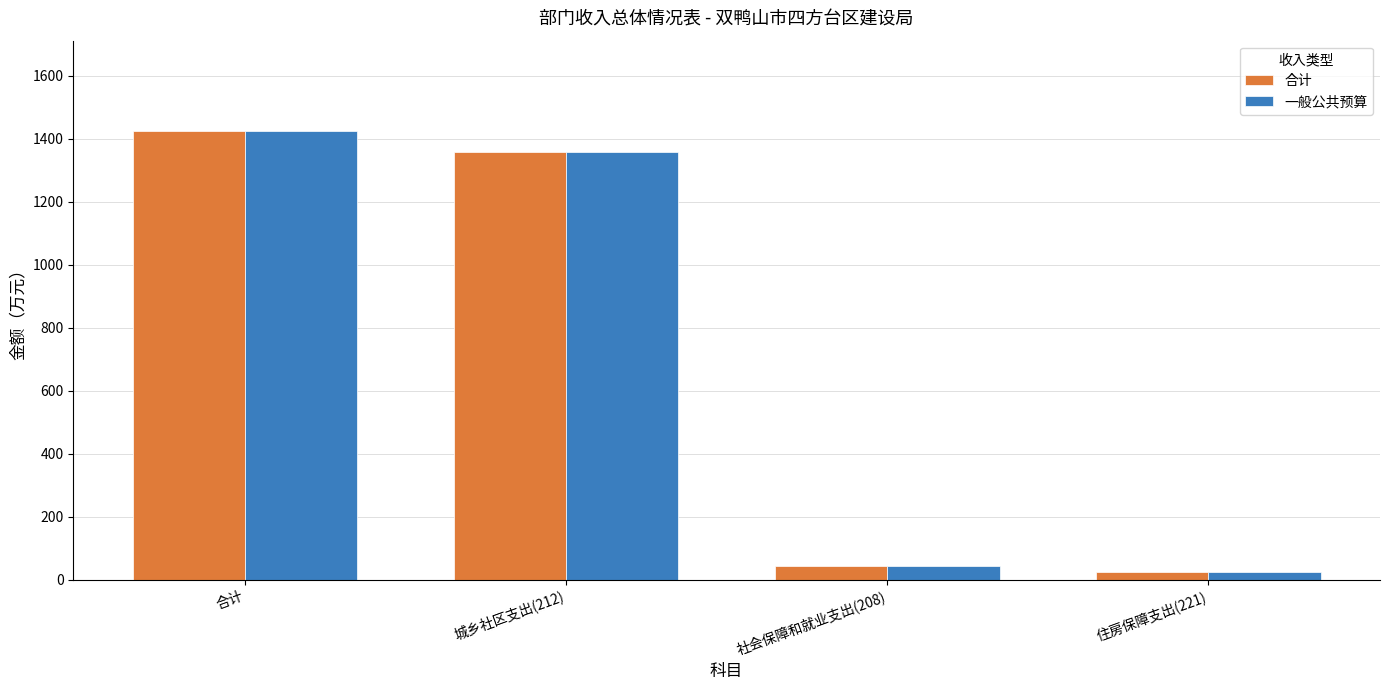

Is the value of 合计 at 合计 greater than the value of 一般公共预算 at 社会保障和就业支出(208)?

Yes